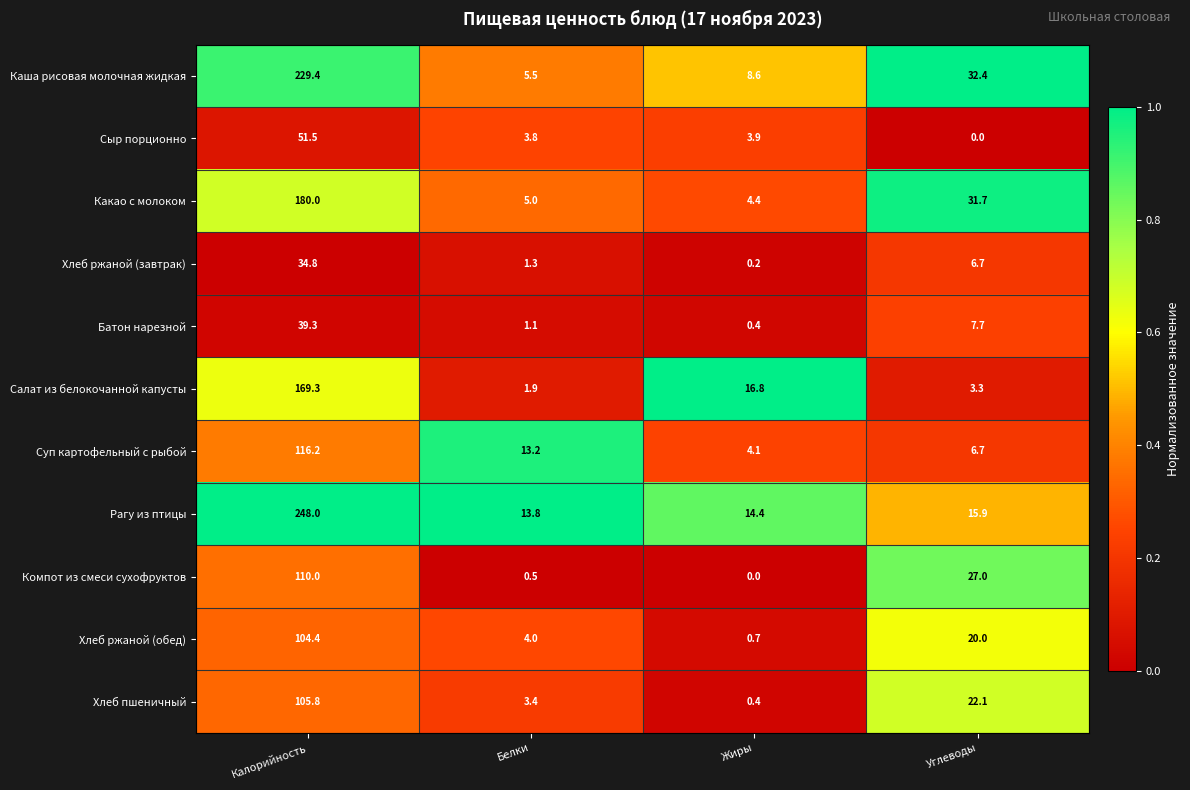

What is the sum of all Сыр порционно values?

59.2